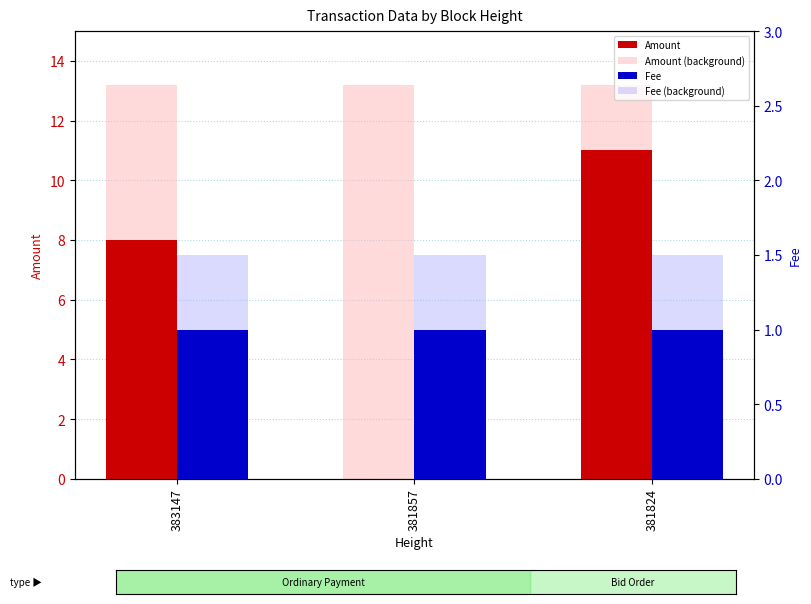

Reading right to left, list all the values displayed in this chart.

Amount: 11.0	0.0	8.0
Amount (background): 13.2	13.2	13.2
Fee: 1.0	1.0	1.0
Fee (background): 1.5	1.5	1.5